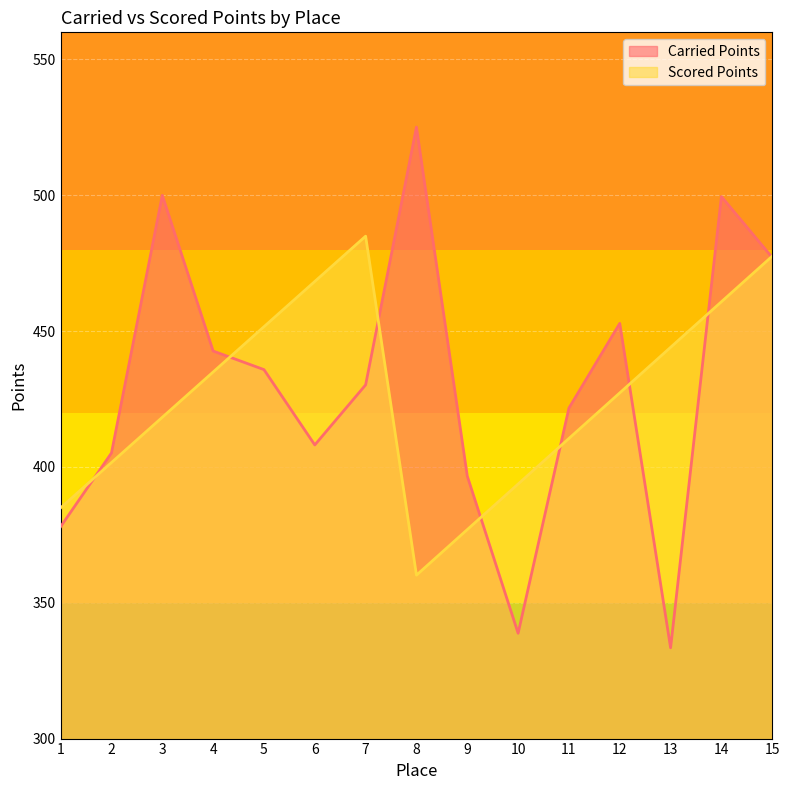

Reading left to right, list all the values displayed in this chart.

Carried Points: 378.0	405.1	500.0	442.7	435.8	408.1	430.2	525.1	396.6	338.8	421.7	452.9	333.4	499.5	477.1
Scored Points: 385.0	401.6	418.3	435.0	451.6	468.3	485.0	360.2	376.9	393.7	410.5	427.3	444.0	460.8	477.6